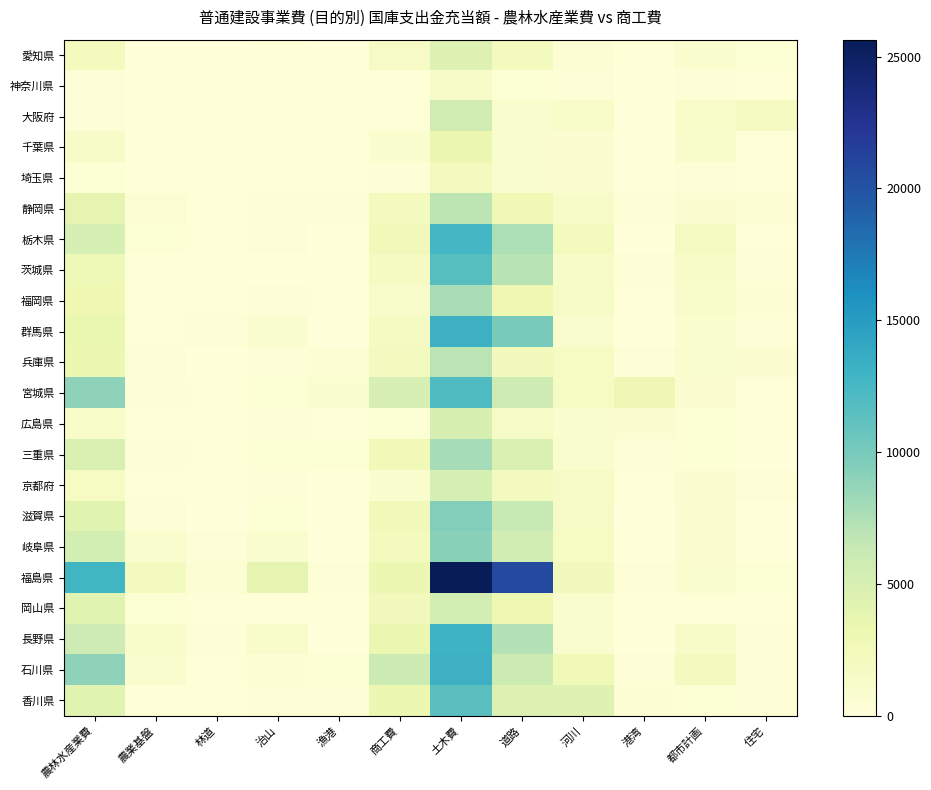

What is the spread (max minus min) of values at 農林水産業費?

12585